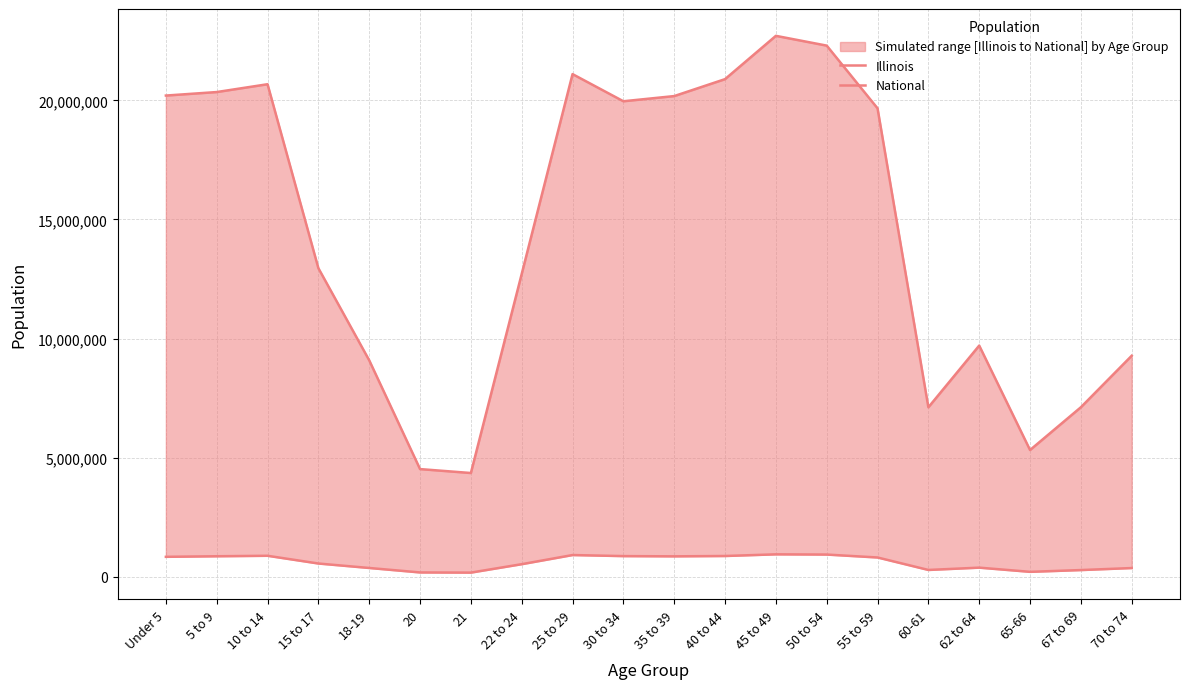

At which label does Illinois first exceed 807778?

Under 5